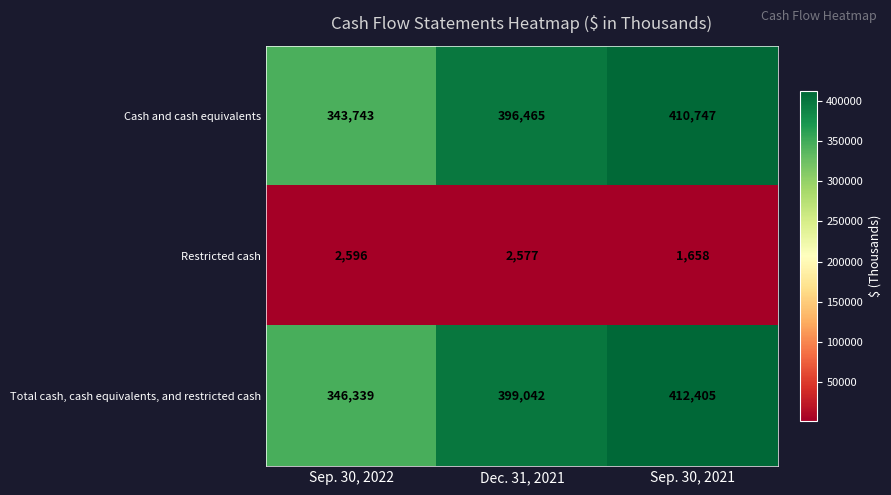

Reading left to right, list all the values displayed in this chart.

Cash and cash equivalents: 343743	396465	410747
Restricted cash: 2596	2577	1658
Total cash, cash equivalents, and restricted cash: 346339	399042	412405